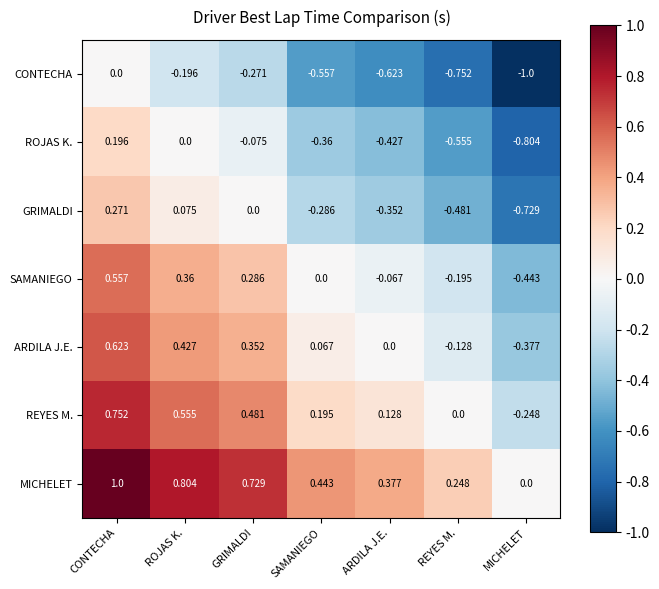

Count the number of data series in this chart.

7